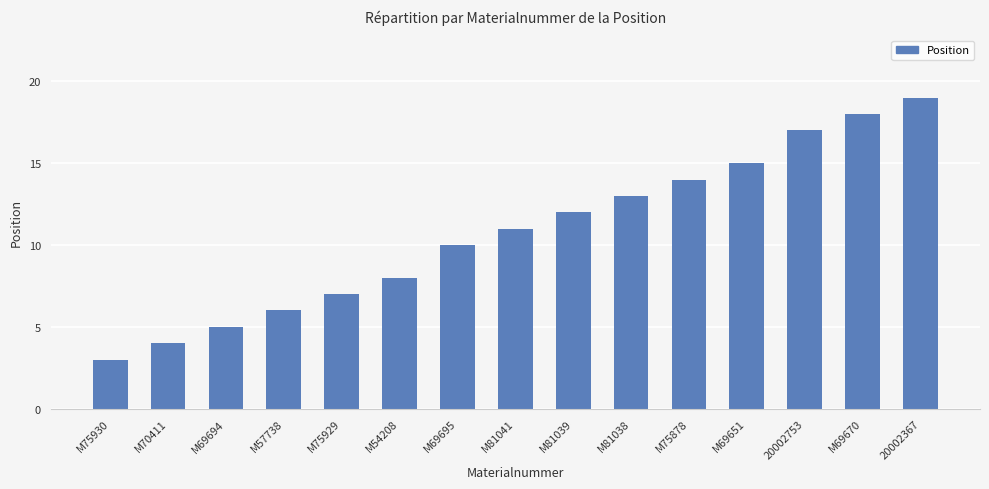

What is the smallest value displayed?

3